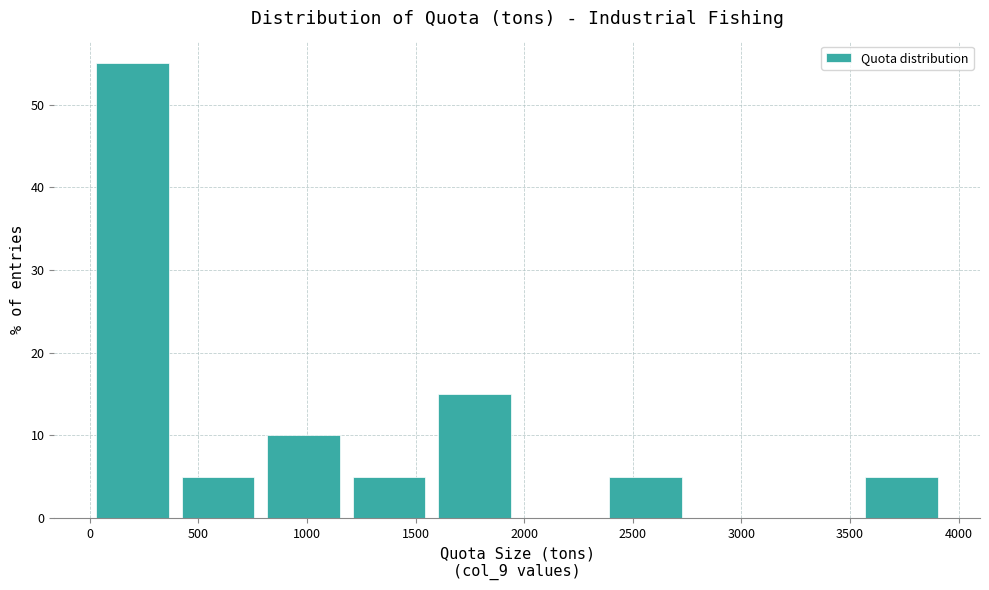

Over which range of the x-axis is the bar tallest?

0 to 400